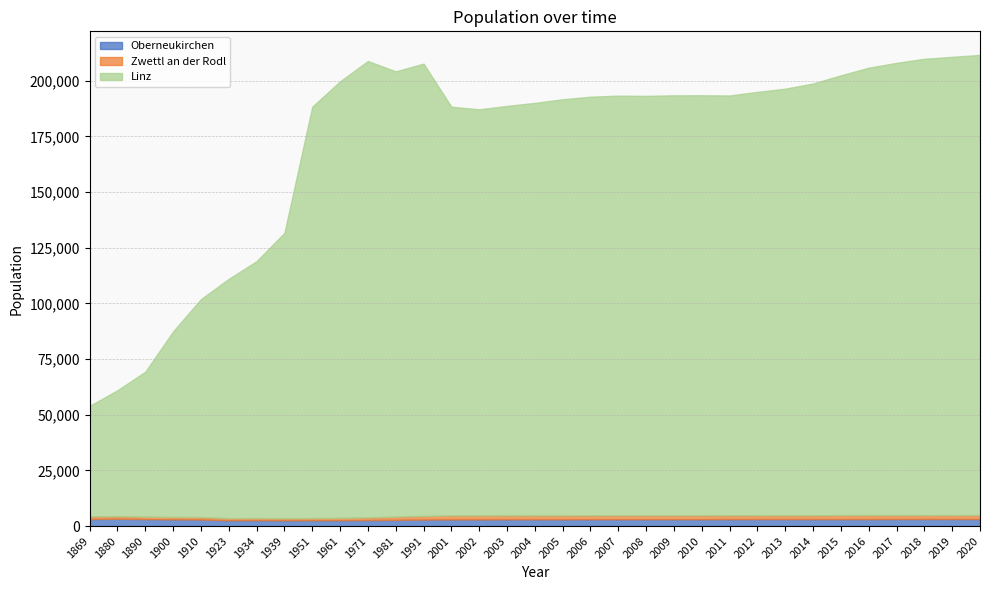

Rank the series by their maximum value, from highest to lowest.

Linz, Oberneukirchen, Zwettl an der Rodl